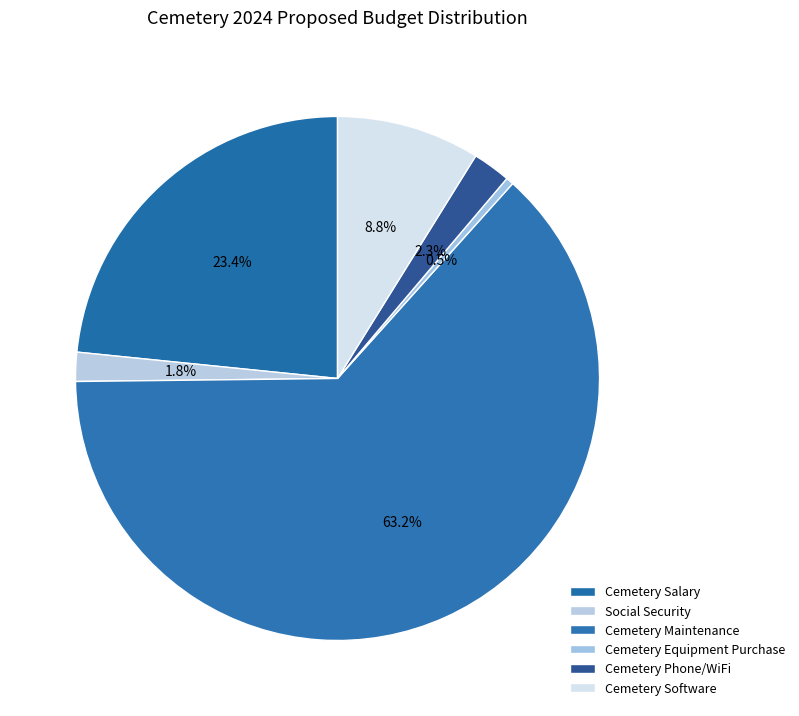

To the nearest percent, what is the average slice percentage?

17%